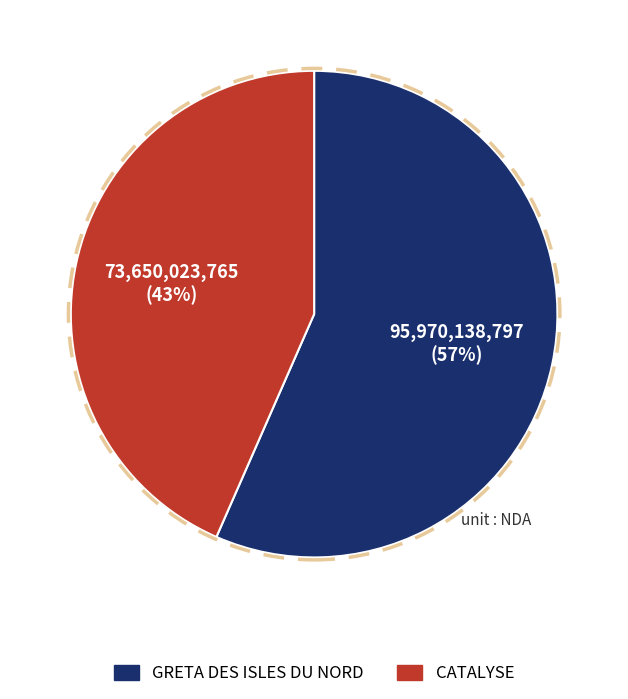

Between GRETA DES ISLES DU NORD and CATALYSE, which is larger?

GRETA DES ISLES DU NORD